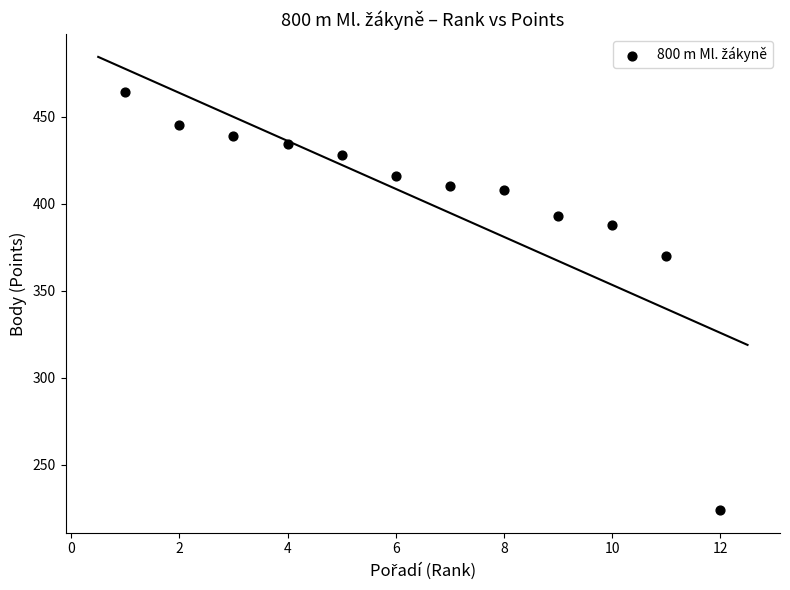

What is the range of Y values (max minus min)?

240